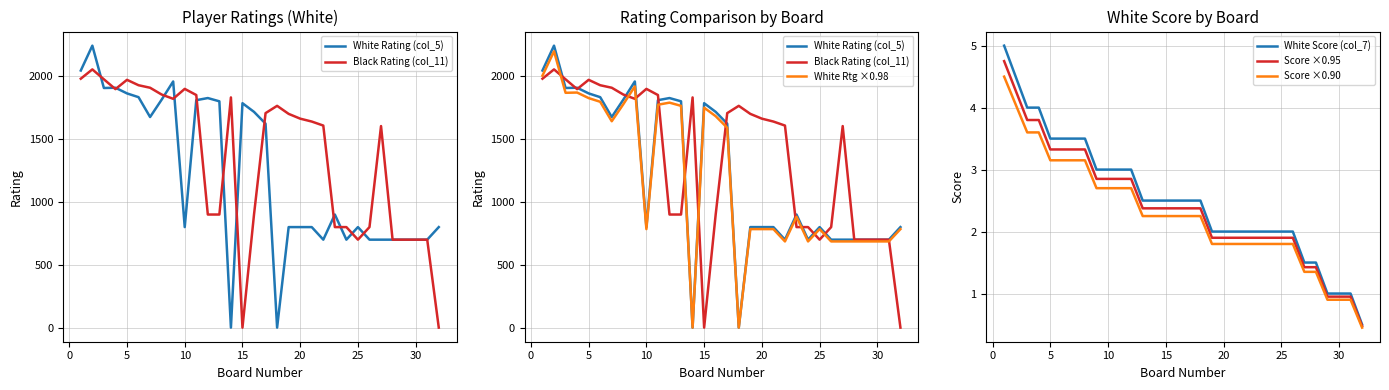

What is the maximum value for White Score (col_7)?

5.0